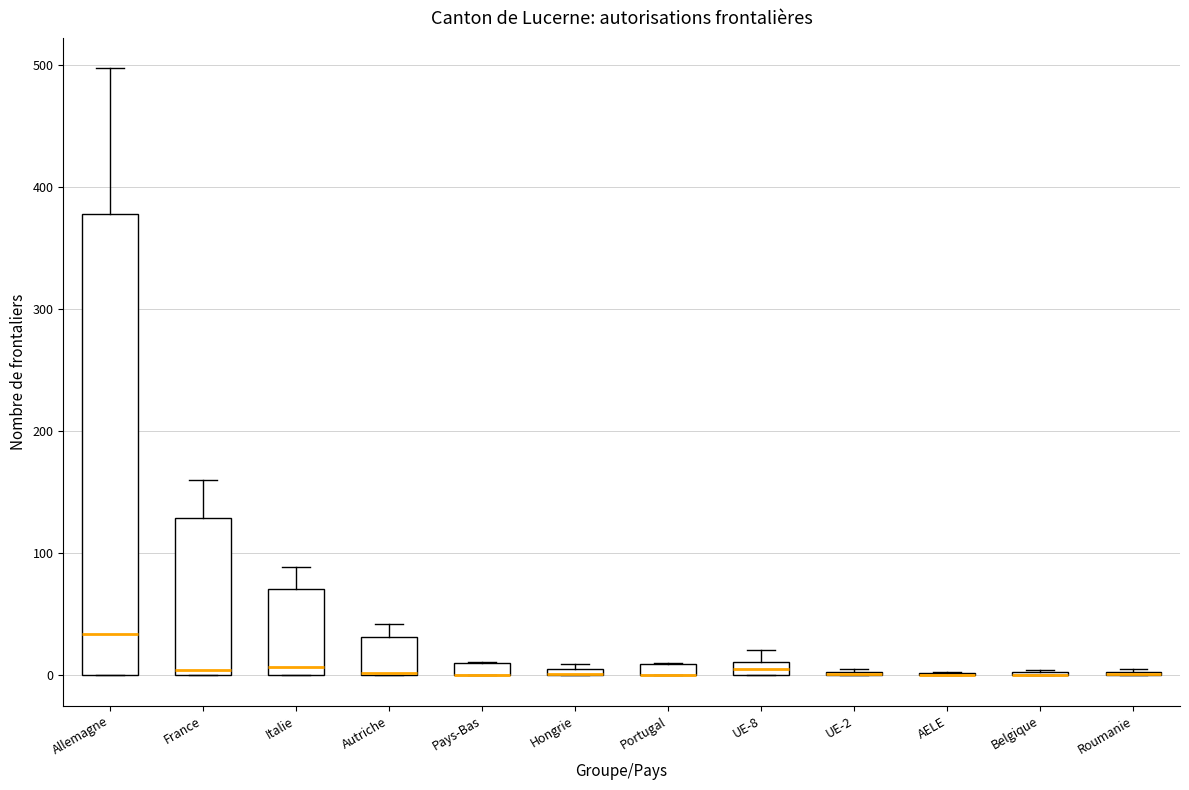

Which box is the tallest, from its lower edge to its upper edge?

Allemagne